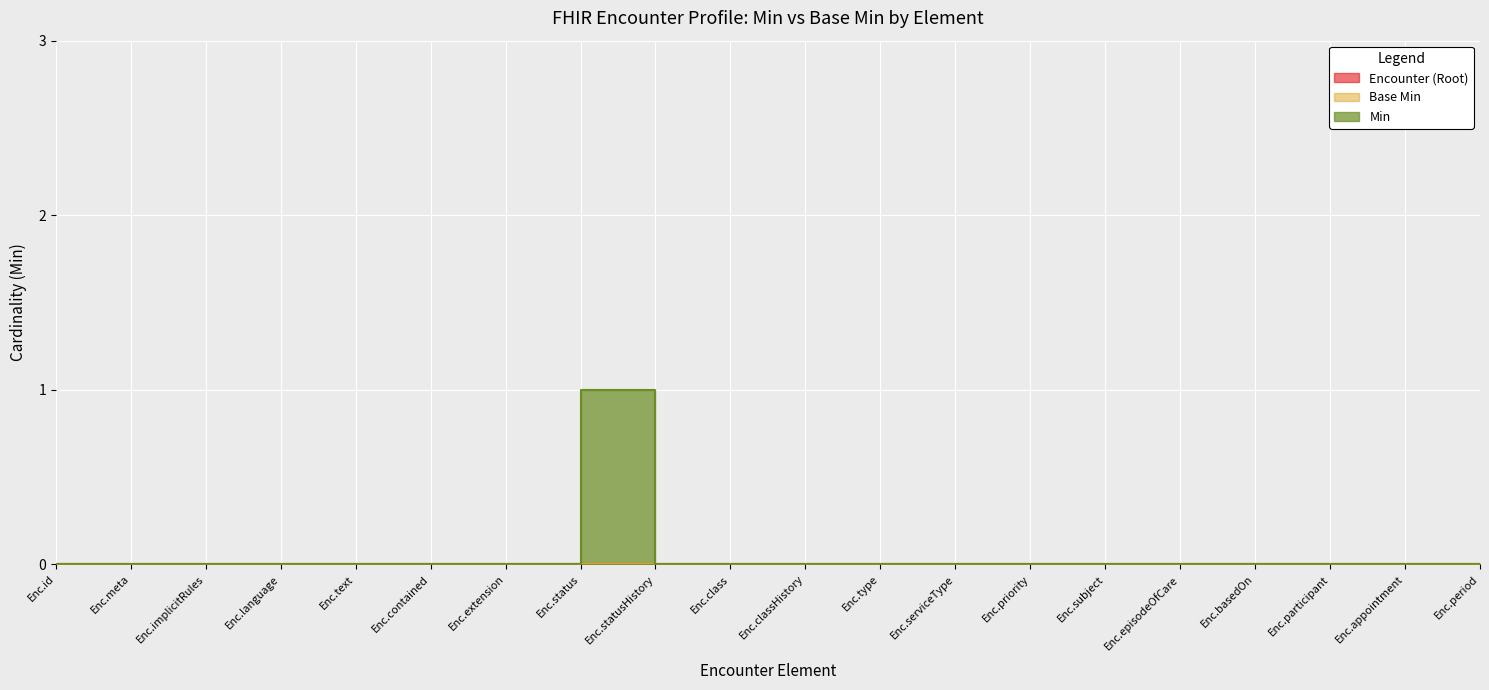

Rank the series at Encounter.id from lowest to highest value.

Encounter (Root), Base Min, Min